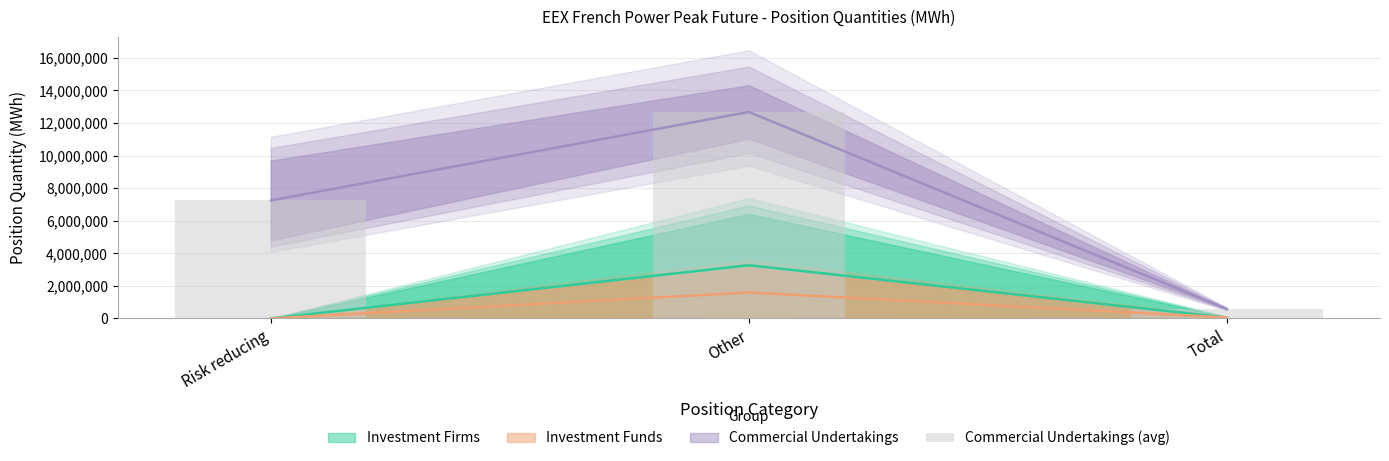

At which label does the data first exceed 7244046?

Other